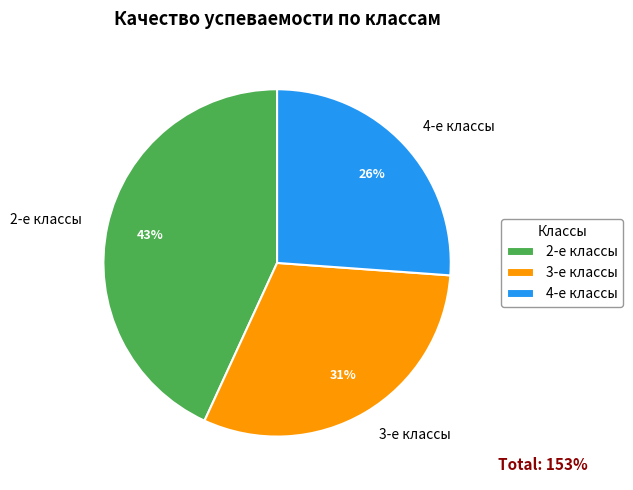

The 2-е классы slice represents 49% of the pie. True or false?

False